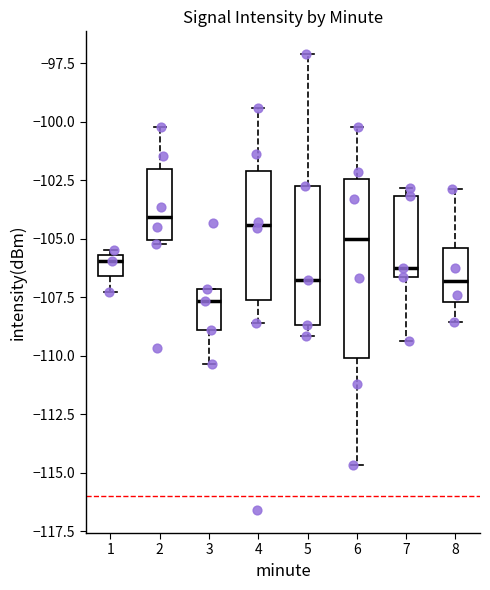

Reading left to right, transcribe this box plot: for each box, give where its median line is, the range the box spans, and where its two whiskers end, as read against the y-axis. The values are not printed on the chart, so give them approximately, as read against the axis.

1: median -106.0, box -106.5 to -105.5, whiskers -107.5 to -105.5 (just above the box's upper edge)
2: median -104.0, box -105.0 to -102.0, whiskers -105.0 (just below the box's lower edge) to -100.0
3: median -107.5, box -109.0 to -107.0, whiskers -110.5 to -107.0
4: median -104.5, box -107.5 to -102.0, whiskers -108.5 to -99.5
5: median -107.0, box -108.5 to -102.5, whiskers -109.0 to -97.0
6: median -105.0, box -110.0 to -102.5, whiskers -114.5 to -100.0
7: median -106.5 (just above the box's lower edge), box -106.5 to -103.0, whiskers -109.5 to -103.0 (just above the box's upper edge)
8: median -107.0, box -107.5 to -105.5, whiskers -108.5 to -103.0